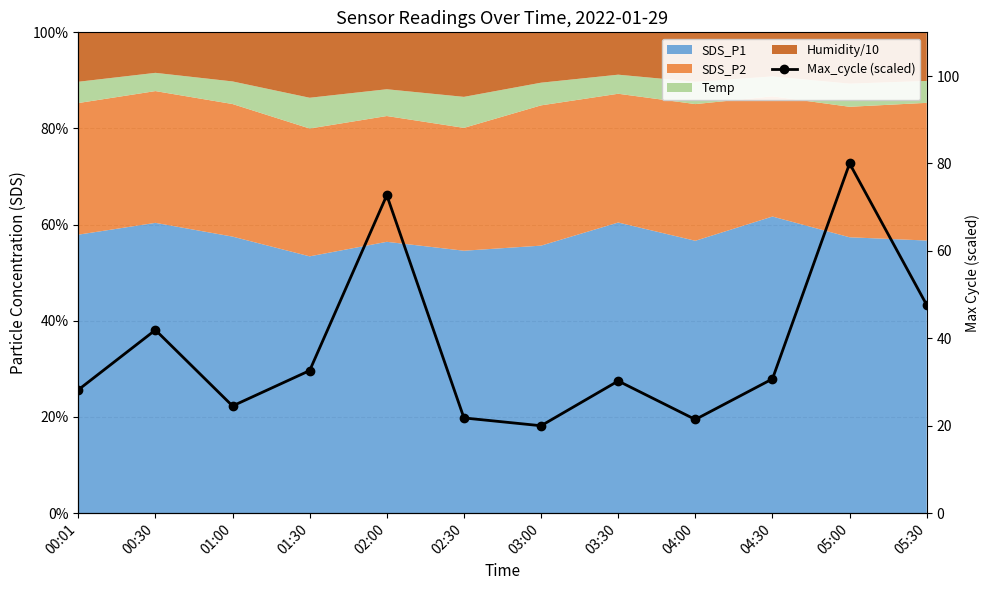

How many data points are above 30?

7